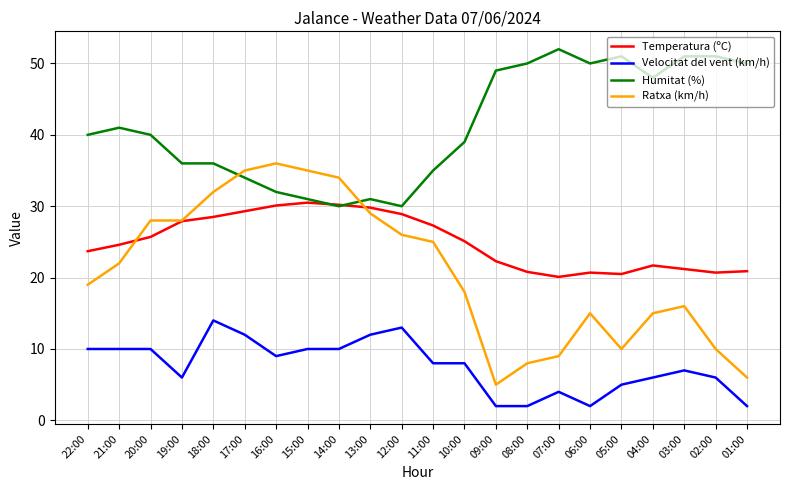

What are all the series names shown in the legend?

Temperatura (ºC), Velocitat del vent (km/h), Humitat (%), Ratxa (km/h)